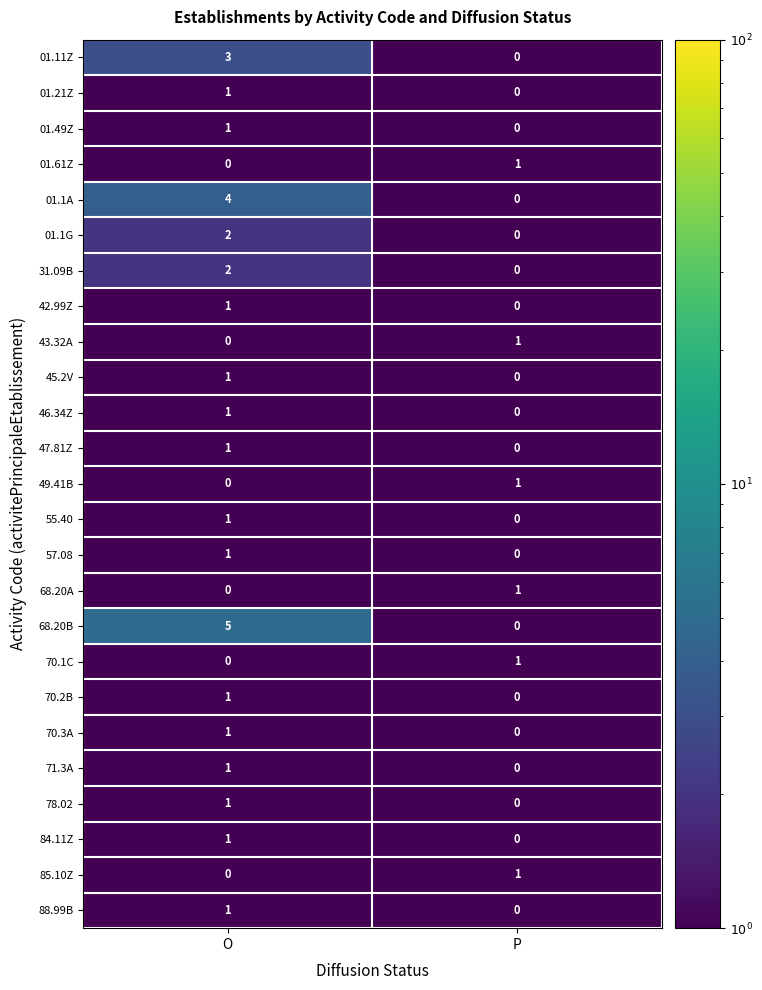

What is the sum of the 01.1A values at P and O?

4